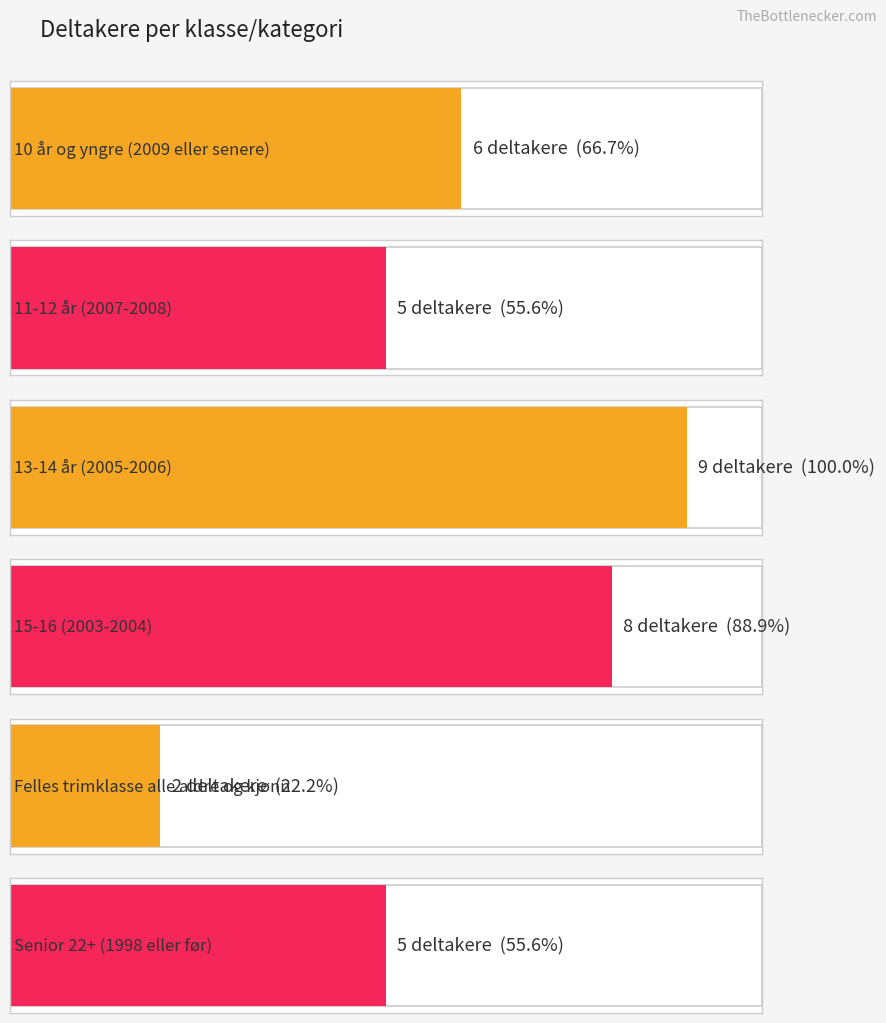

Reading left to right, what are all the values shown in this chart?

10 år og yngre
(2009 eller senere)=6	11-12 år
(2007-2008)=5	13-14 år
(2005-2006)=9	15-16
(2003-2004)=8	Felles trimklasse
alle aldre og kjønn=2	Senior 22+
(1998 eller før)=5